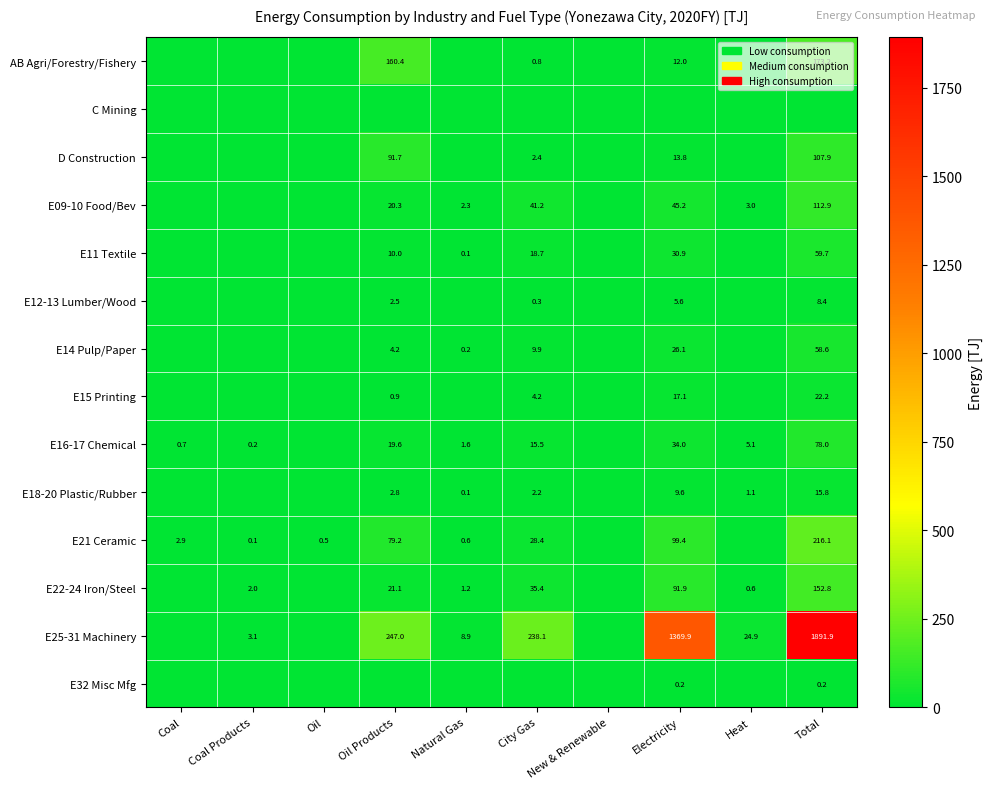

Count the number of categories in the chart.

10